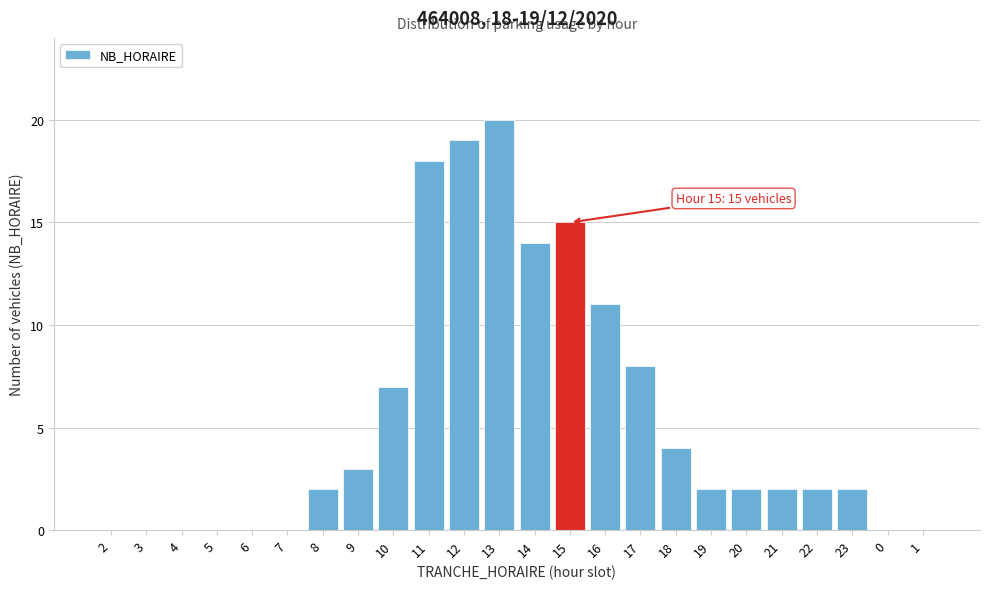

Reading left to right, transcribe all the data shown in this chart.

2=0	3=0	4=0	5=0	6=0	7=0	8=2	9=3	10=7	11=18	12=19	13=20	14=14	15=15	16=11	17=8	18=4	19=2	20=2	21=2	22=2	23=2	0=0	1=0